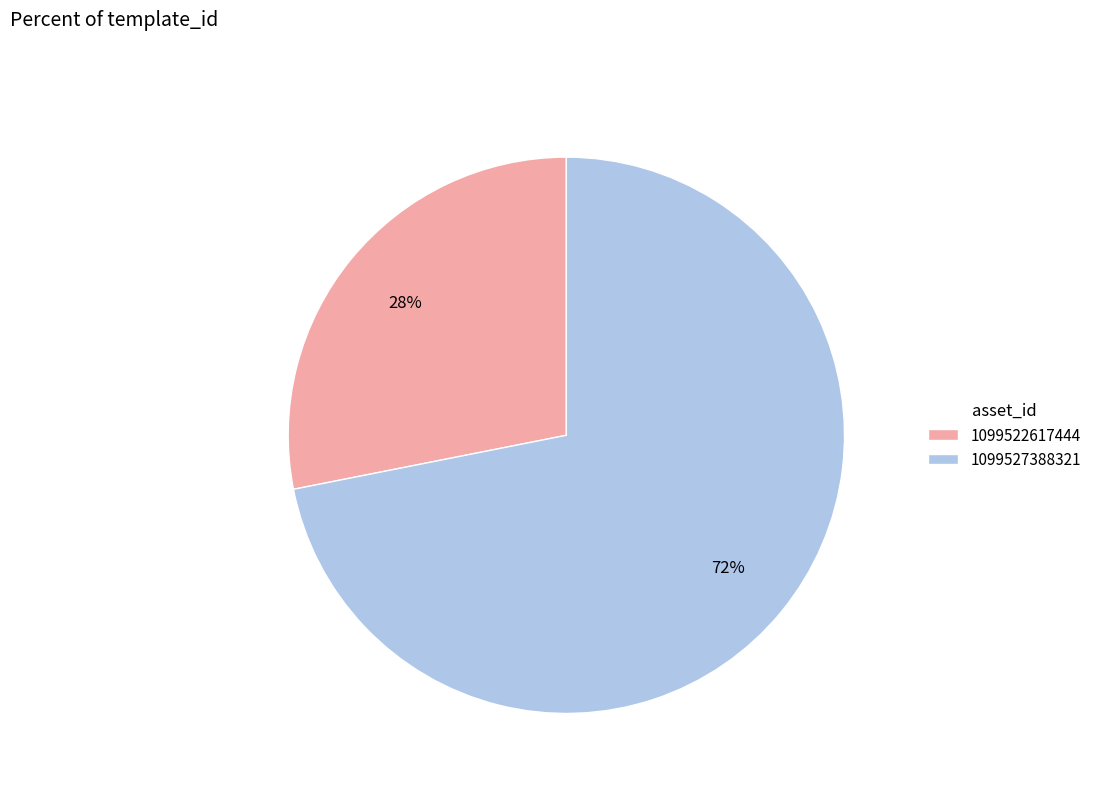

Rank the categories by value from lowest to highest.

1099522617444, 1099527388321